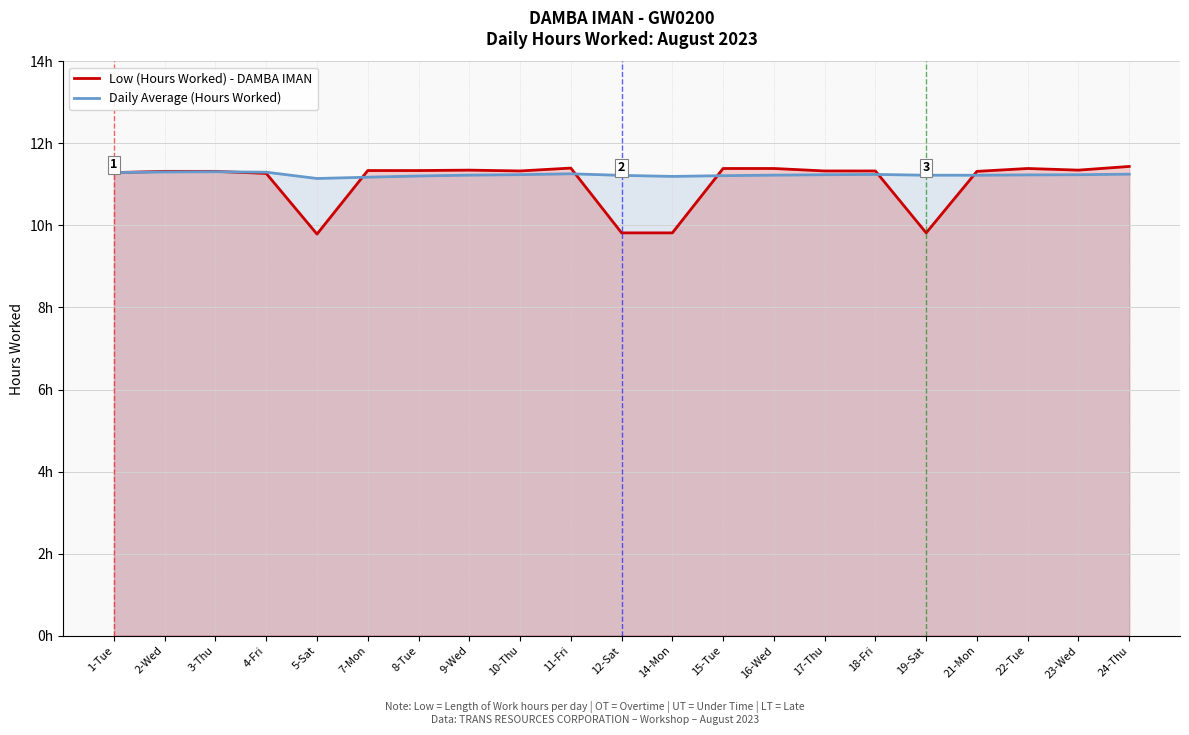

What is the approximate value of Daily Average (Hours Worked) at 10-Thu?

11.2